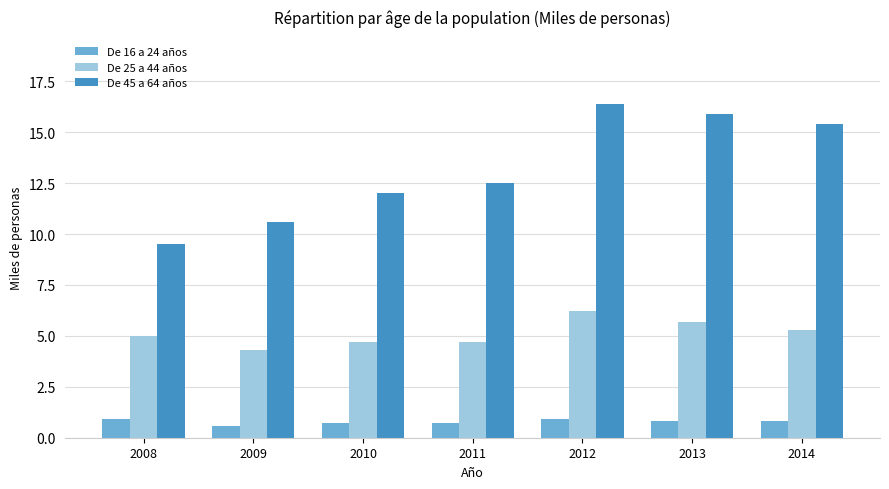

Which series has the largest range (max minus min)?

De 45 a 64 años